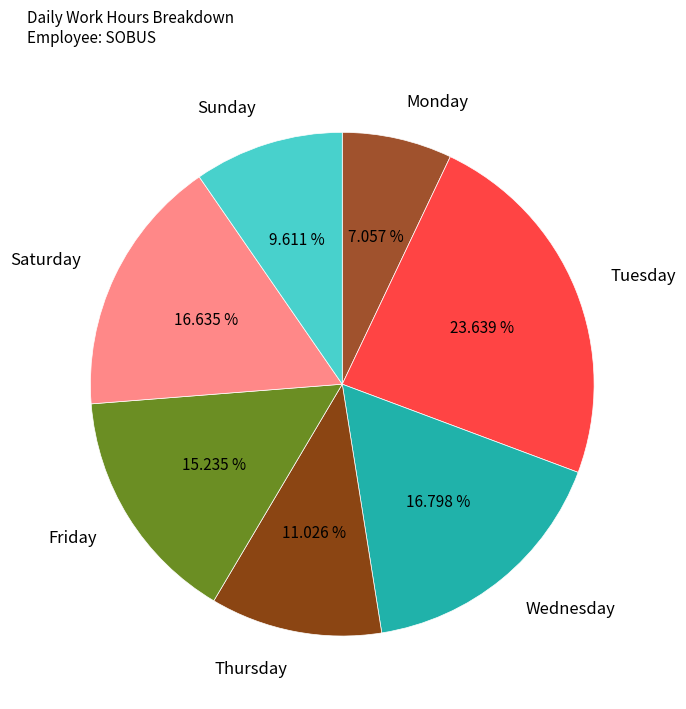

Approximately how many times larger is the value at Friday compared to Tuesday?

0.6